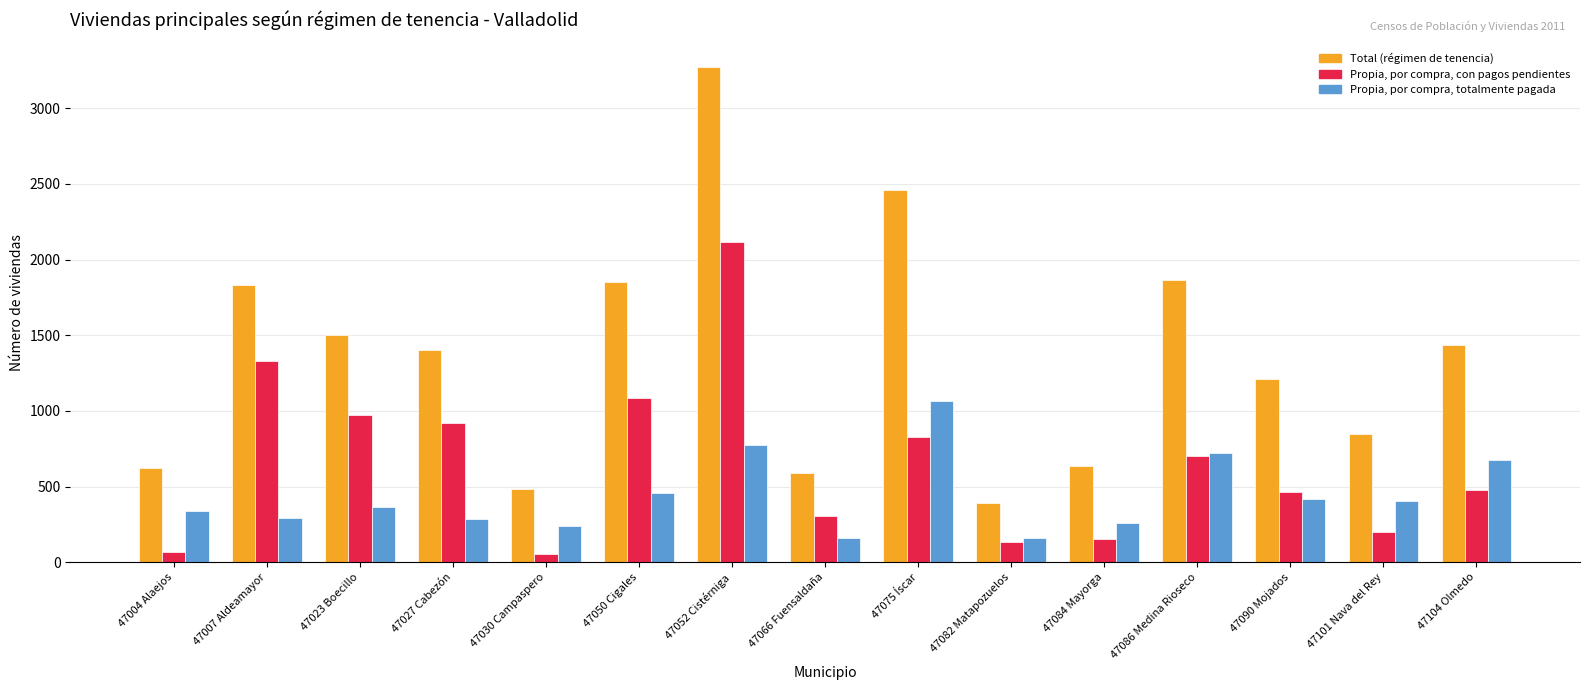

The Propia, por compra, con pagos pendientes series shows 1522 at 47050 Cigales. True or false?

False